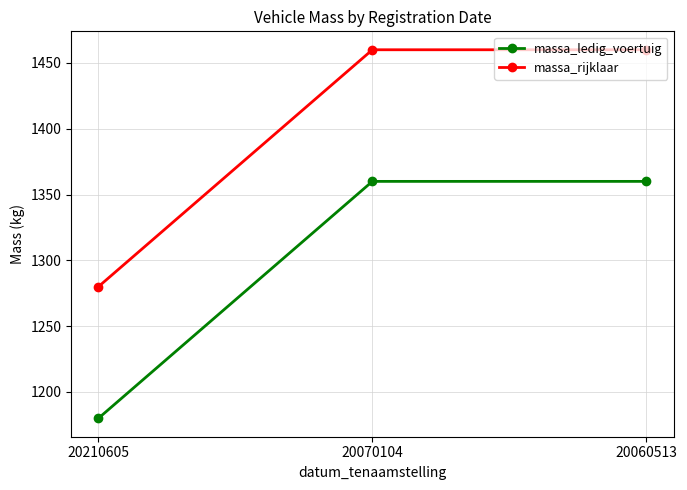

What is the average value of the massa_ledig_voertuig series?

1300